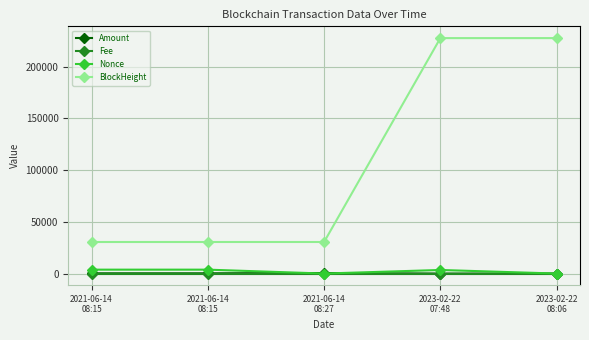

How many data points in Amount are above 249?

3